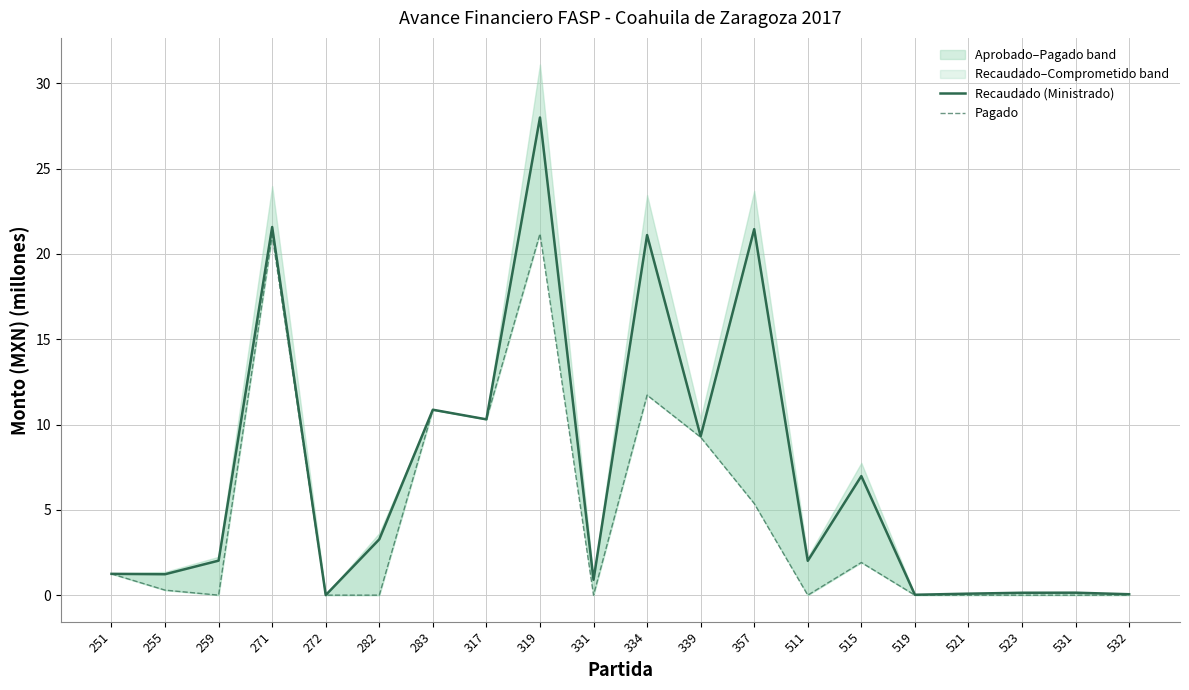

Reading left to right, extract all data points from this chart.

Recaudado (Ministrado): 251=1.2	255=1.2	259=2.0	271=21.6	272=0.0	282=3.3	283=10.9	317=10.3	319=28.0	331=0.9	334=21.1	339=9.3	357=21.5	511=2.0	515=7.0	519=0.0	521=0.1	523=0.1	531=0.1	532=0.1
Pagado: 251=1.2	255=0.3	259=0.0	271=21.1	272=0.0	282=0.0	283=10.9	317=10.3	319=21.2	331=0.0	334=11.7	339=9.3	357=5.4	511=0.0	515=1.9	519=0.0	521=0.0	523=0.0	531=0.0	532=0.0